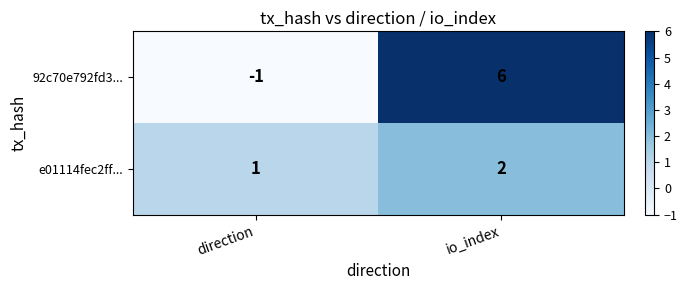

Which category has the highest value across all series?

io_index